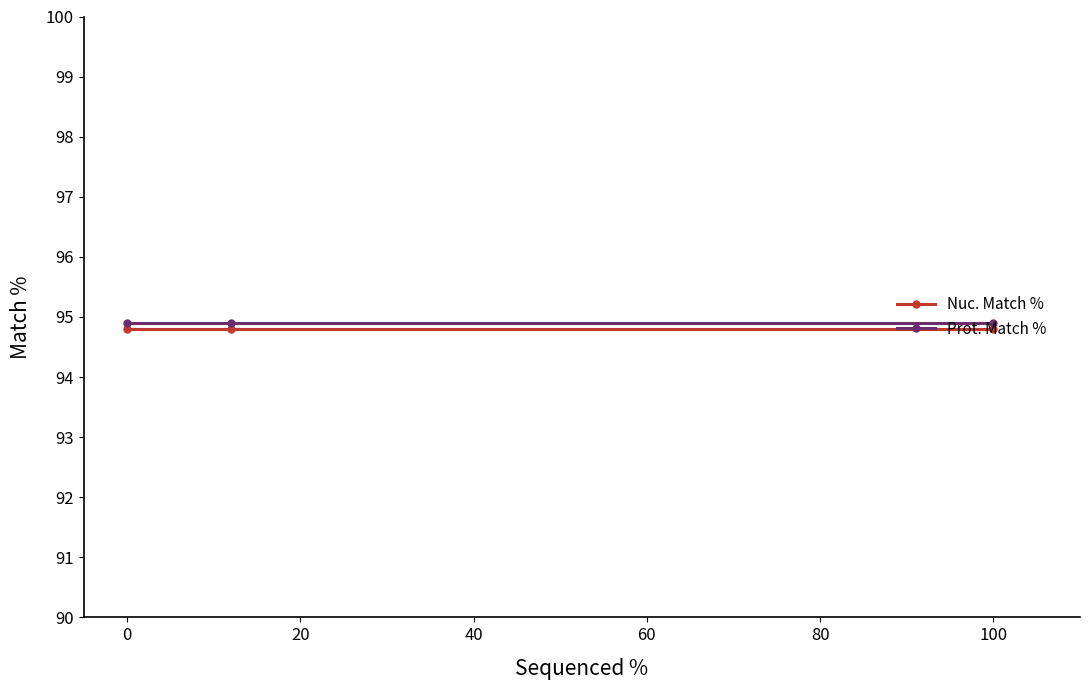

List the series in order of their peak value, highest first.

Prot. Match %, Nuc. Match %